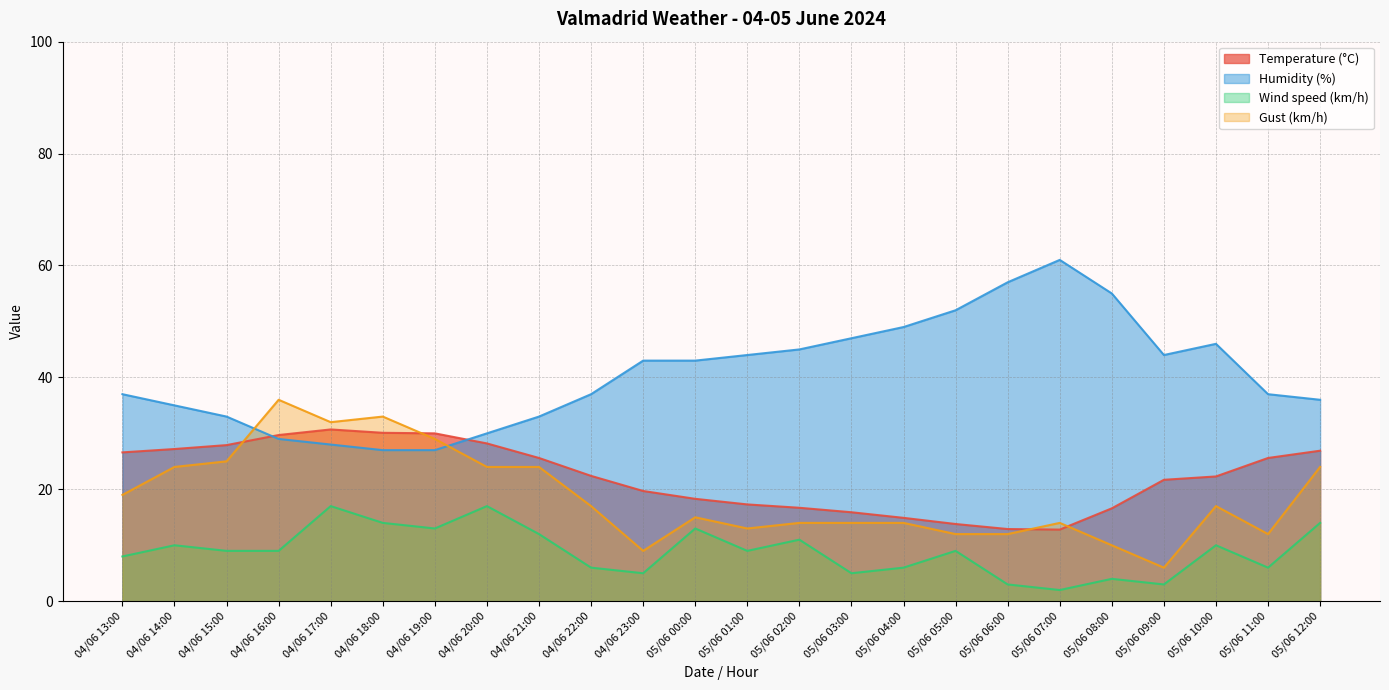

What is the difference between the maximum and minimum values in the Gust (km/h) series?

30.0